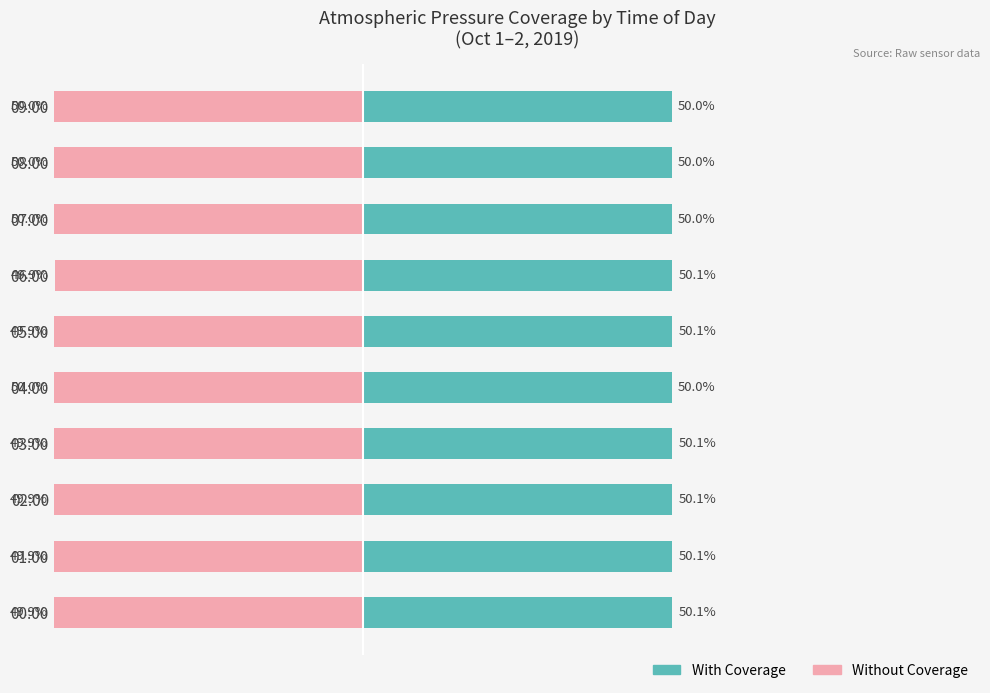

Reading left to right, transcribe all the data shown in this chart.

With Coverage: 50.1	50.1	50.1	50.1	50.0	50.1	50.1	50.0	50.0	50.0
Without Coverage: -49.9	-49.9	-49.9	-49.9	-50.0	-49.9	-49.9	-50.0	-50.0	-50.0